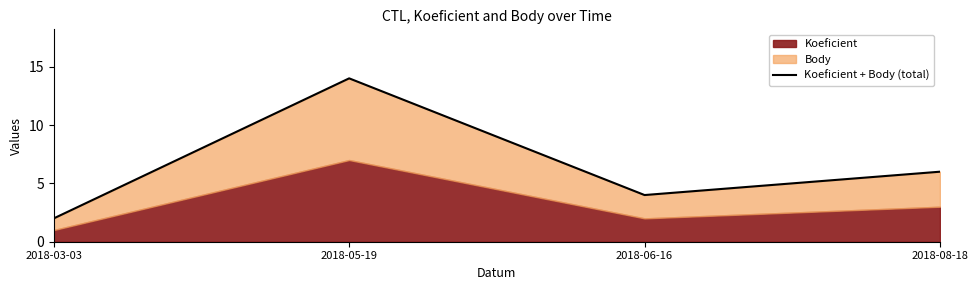

What is the minimum value shown in the chart?

2